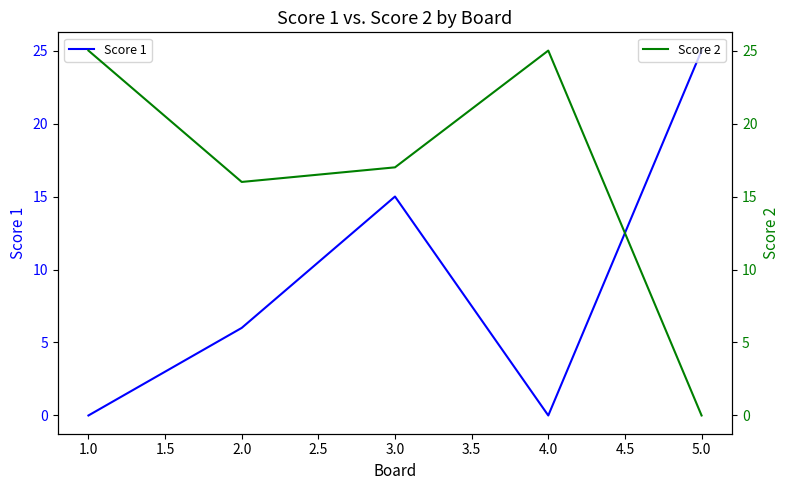

The value of Score 1 at 5.0 is 11. True or false?

False